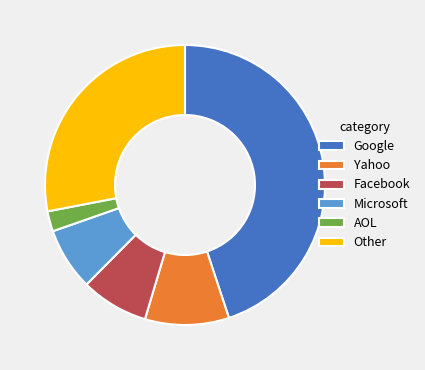

How many slices are in this pie chart?

6